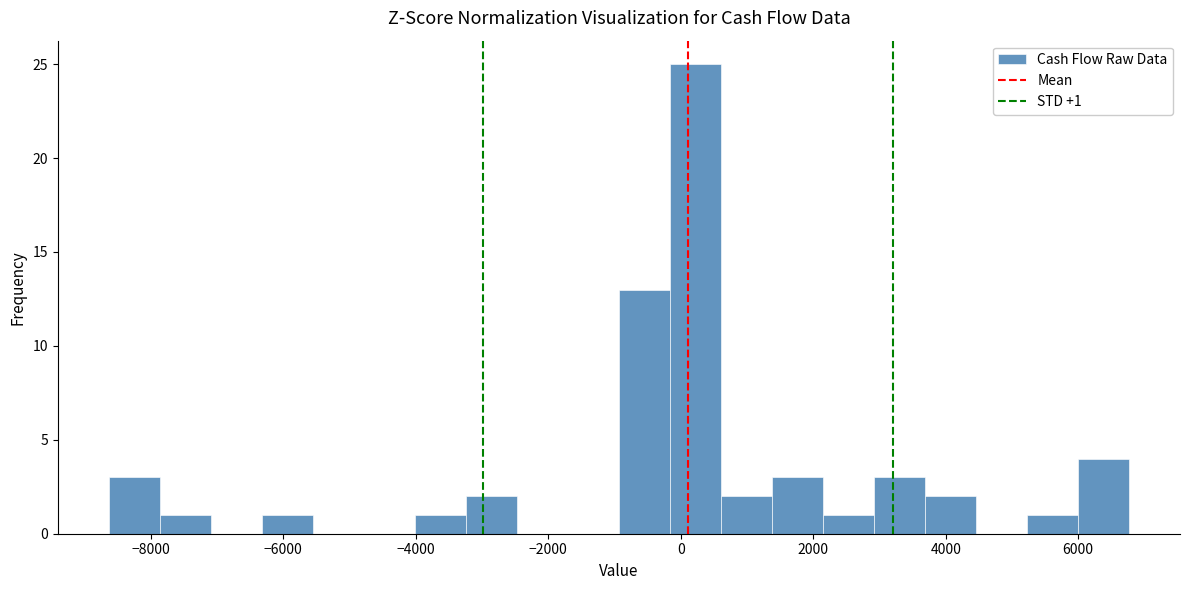

Read against the x-axis, roughly where is the centre of the tallest bar?

200